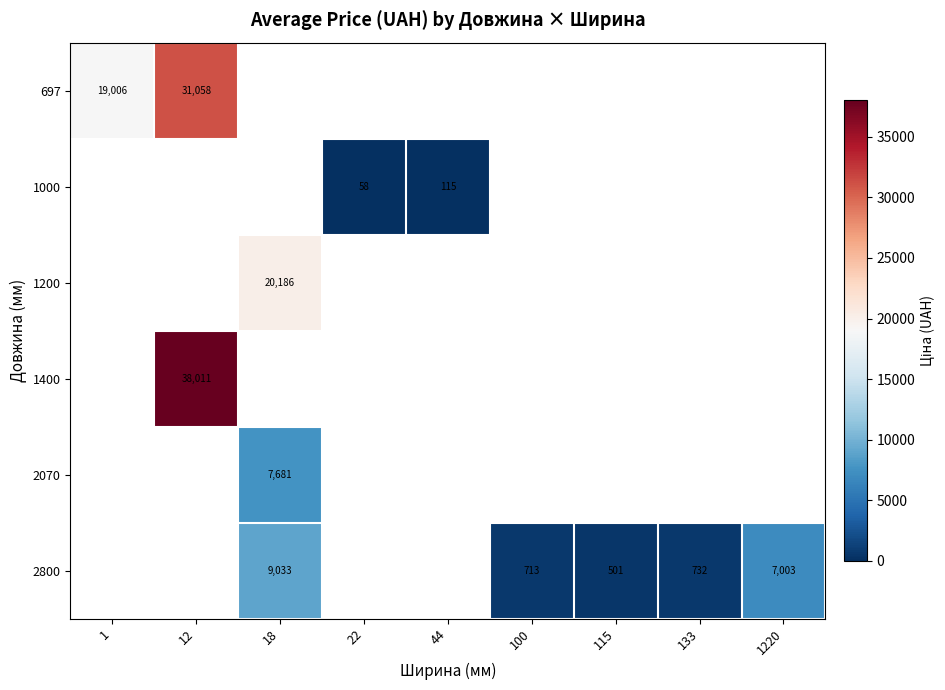

At which category is the sum across all series the highest?

12